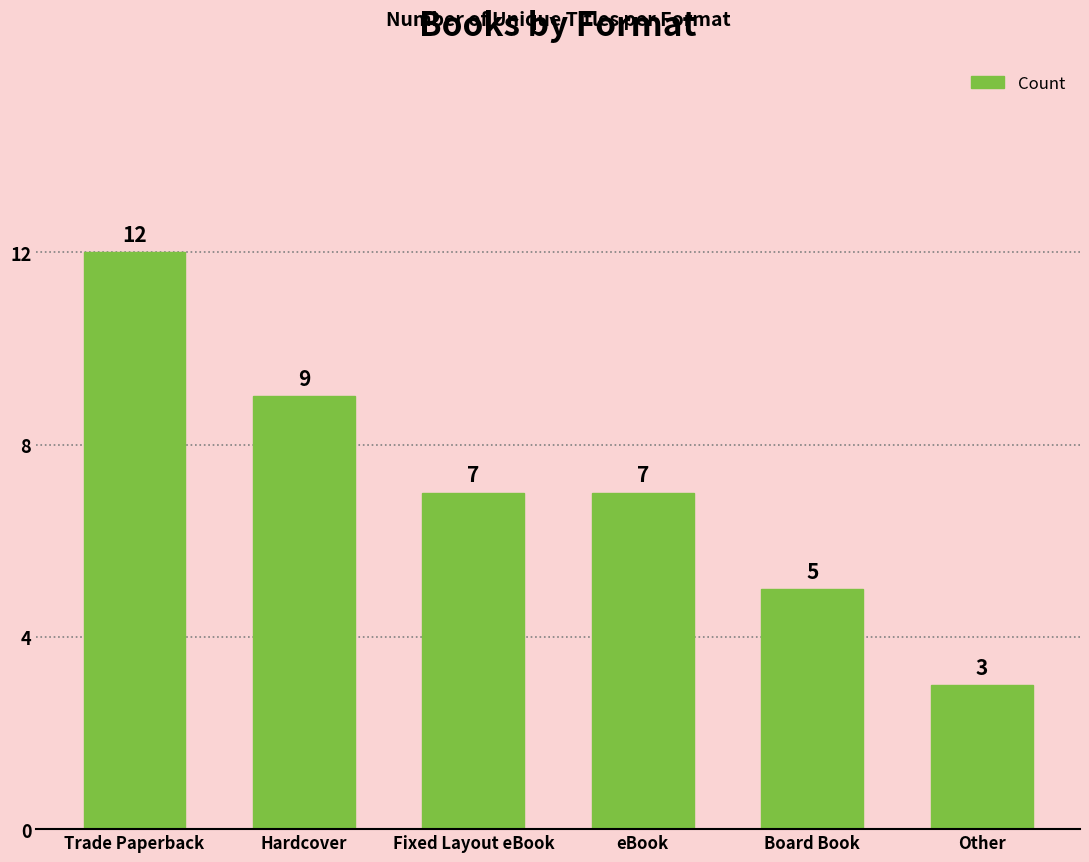

Count the values in the range 5 to 9.

4